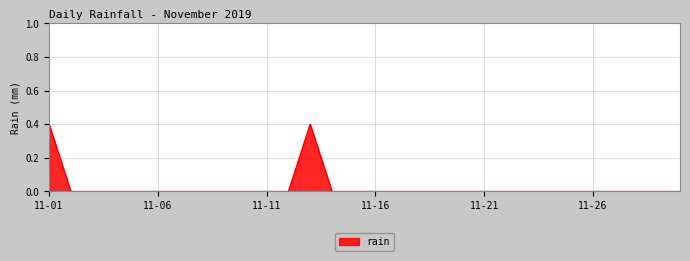

What is the difference between the maximum and minimum values?

0.4